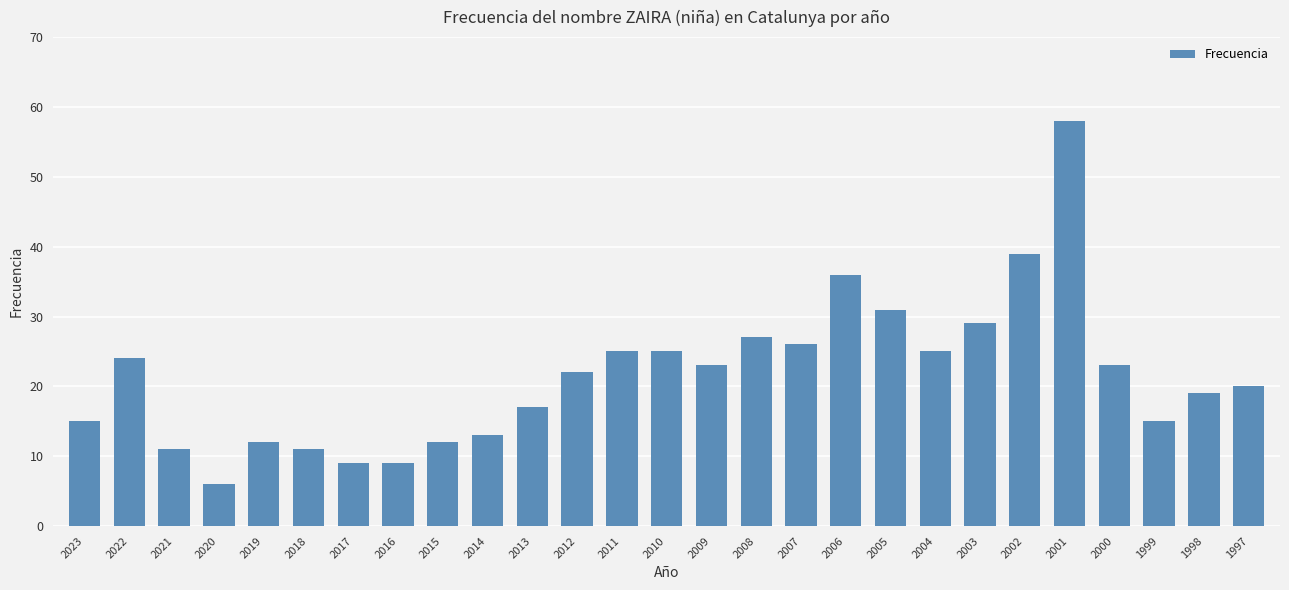

Does the chart contain any negative values?

No